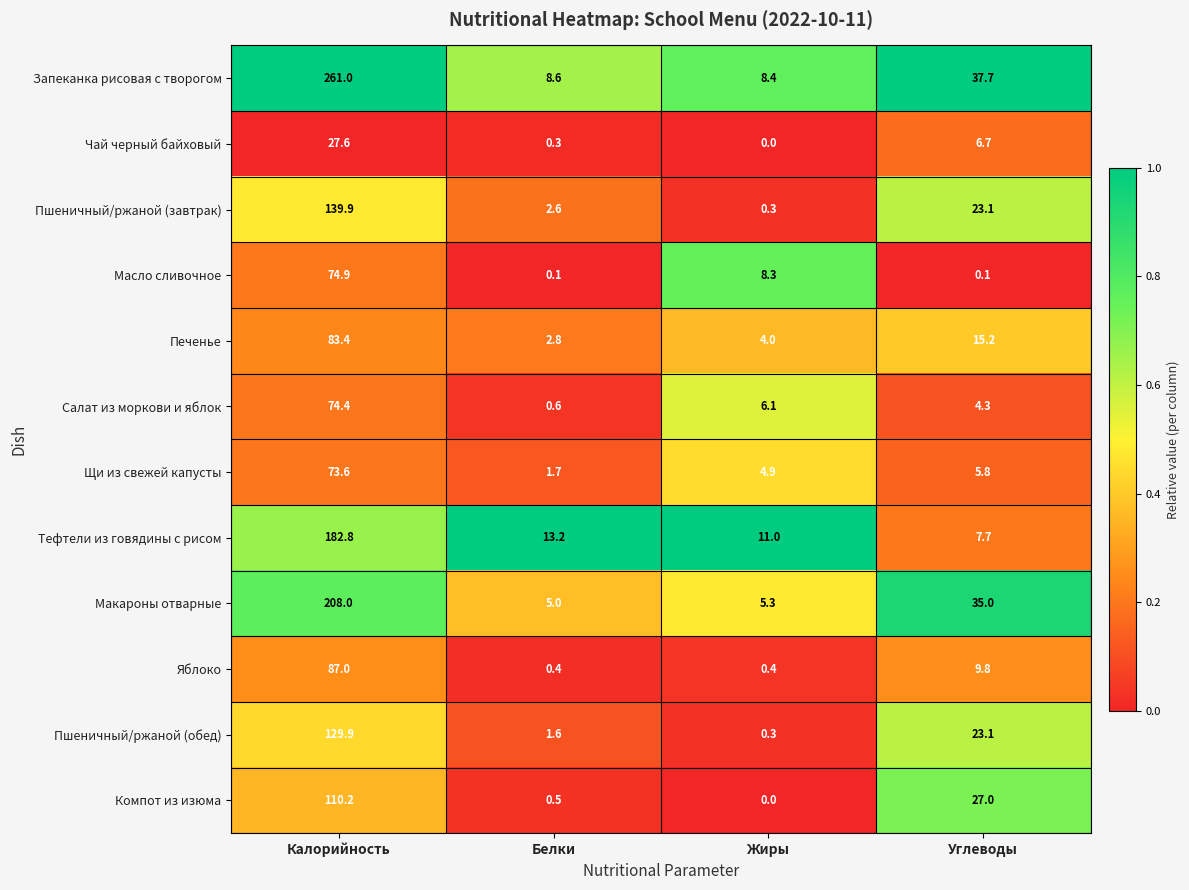

How many categories are shown in the chart?

4